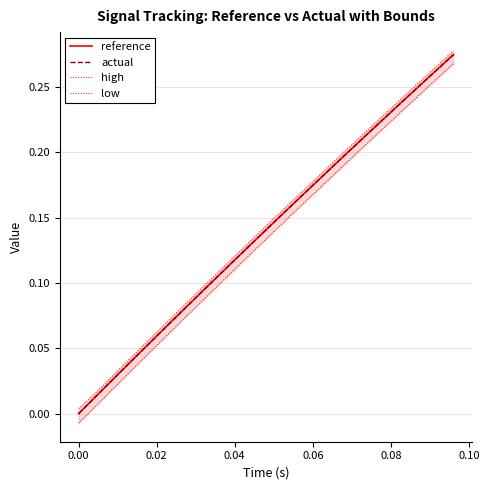

How many data points does each series have?

25